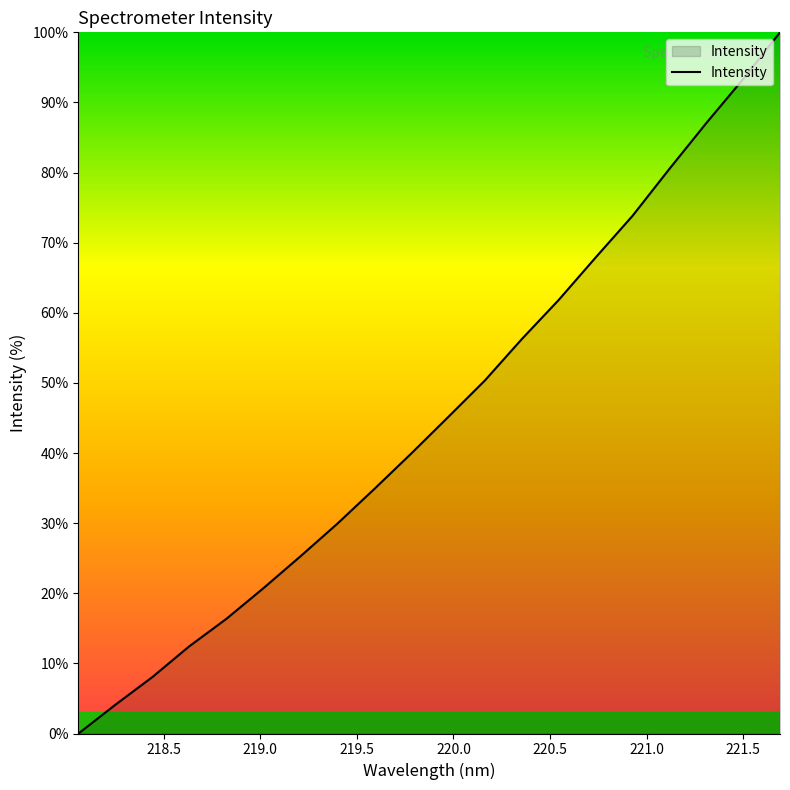

What is the difference between the maximum and minimum values?

100.0